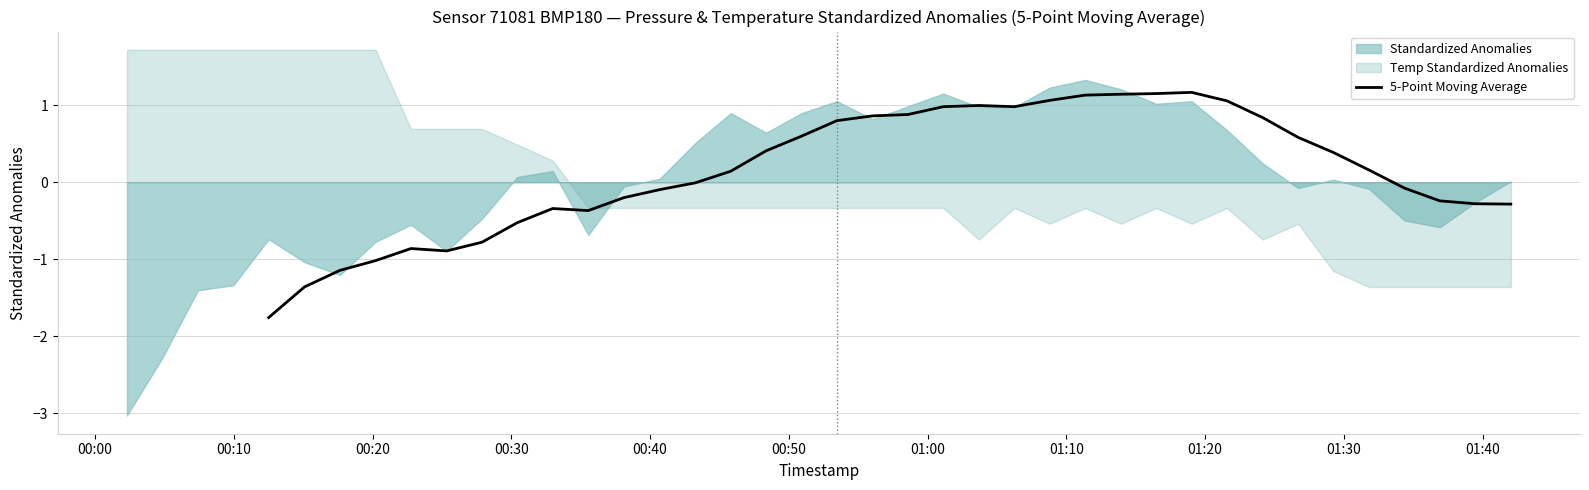

What is the minimum value for 5-Point Moving Average?

-1.8